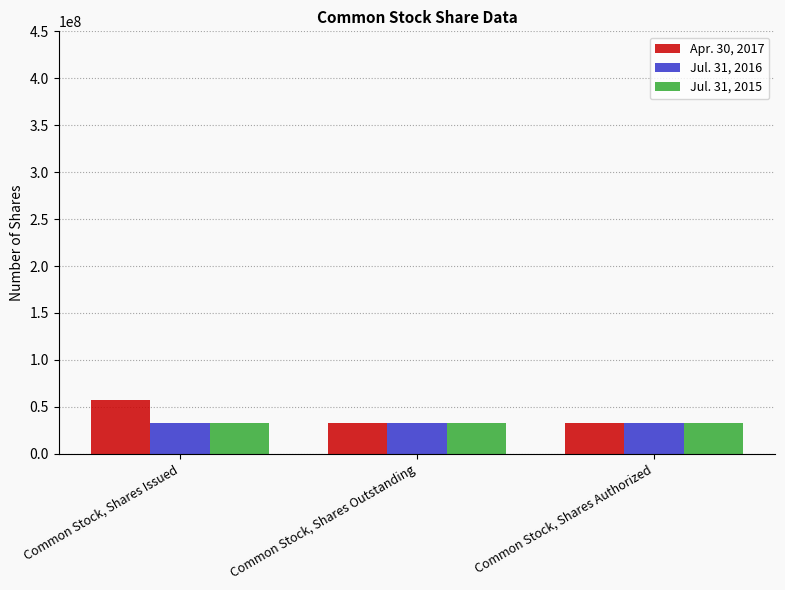

Which series has the largest range (max minus min)?

Apr. 30, 2017